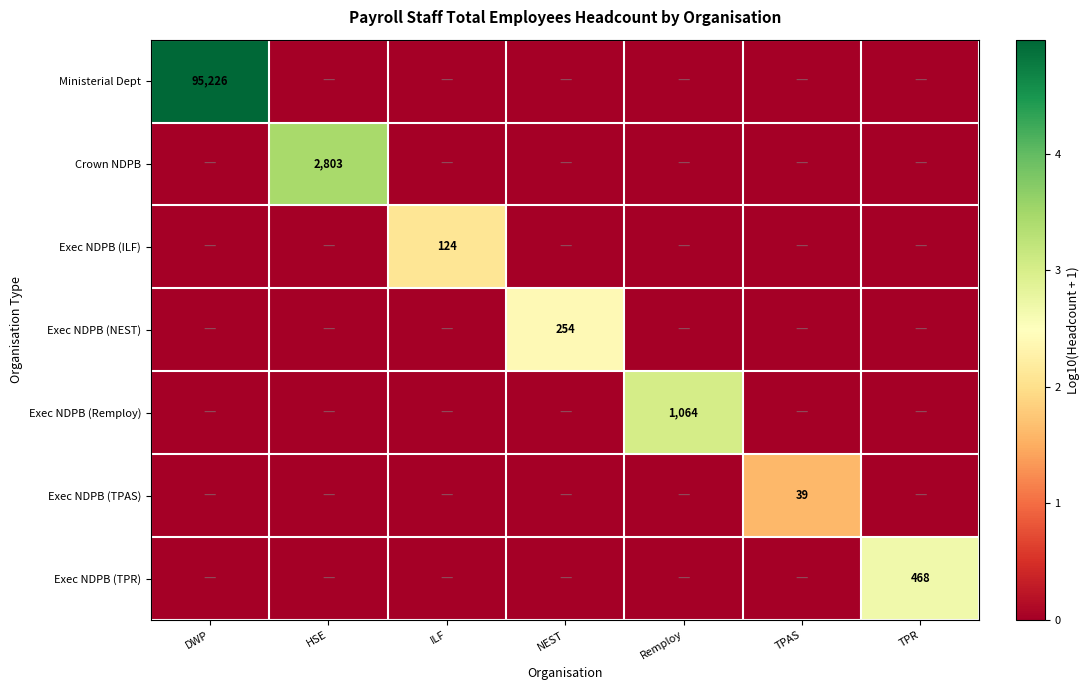

Which category has the highest value across all series?

DWP